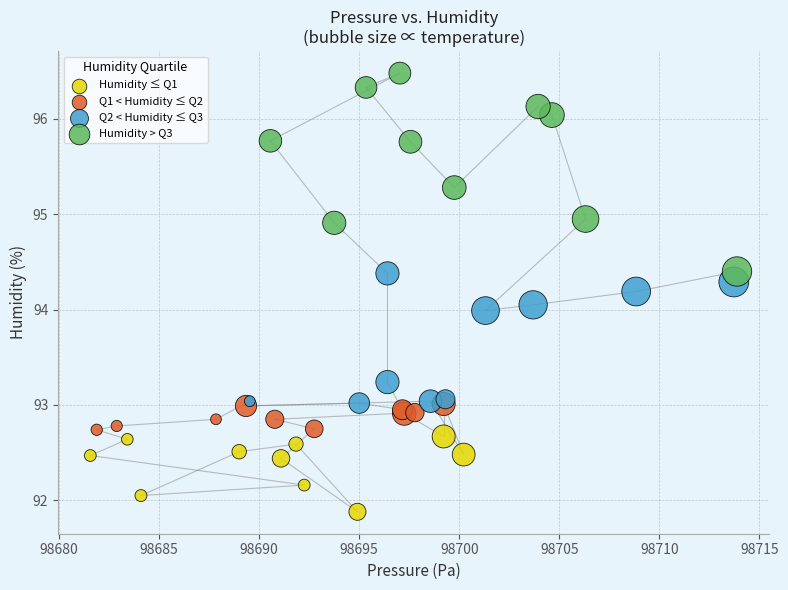

Which series has the widest spread of Y values?

Humidity > Q3